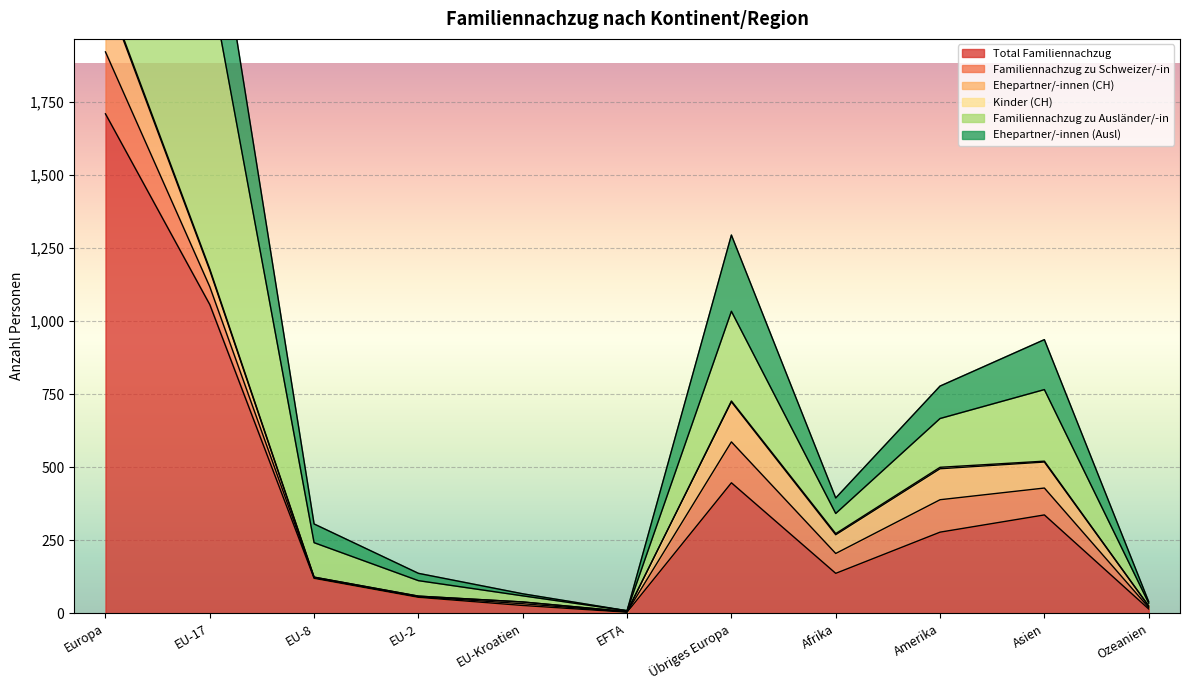

What is the label of the 1st point from the right?

Ozeanien